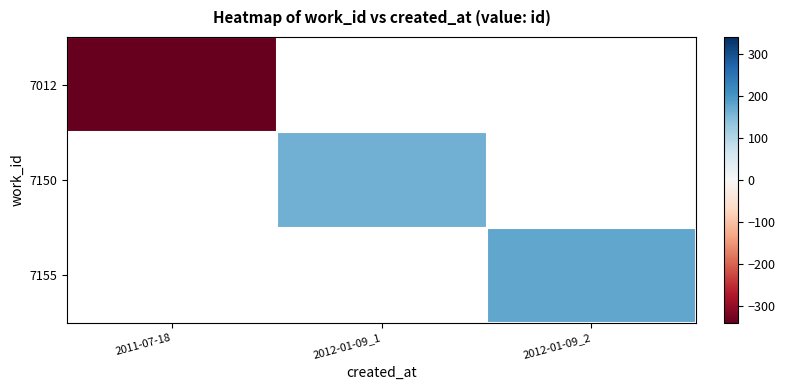

At which label is 7012 closest to -339?

2011-07-18